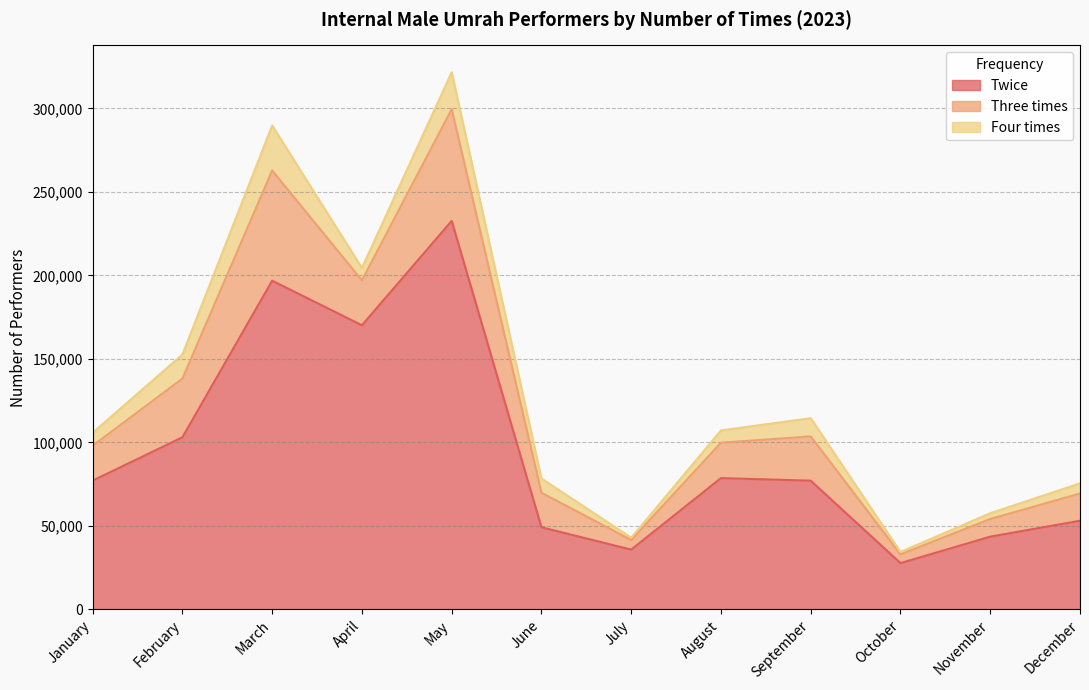

What is the sum of all Three times values?

322130